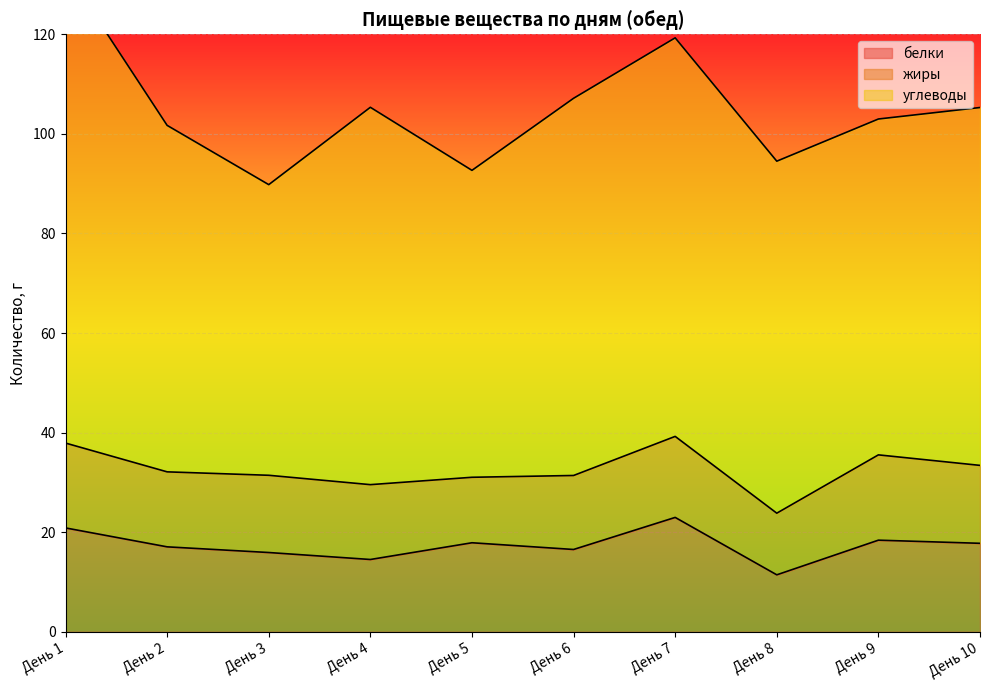

True or false: белки has more than 0 interior local peaks.

True